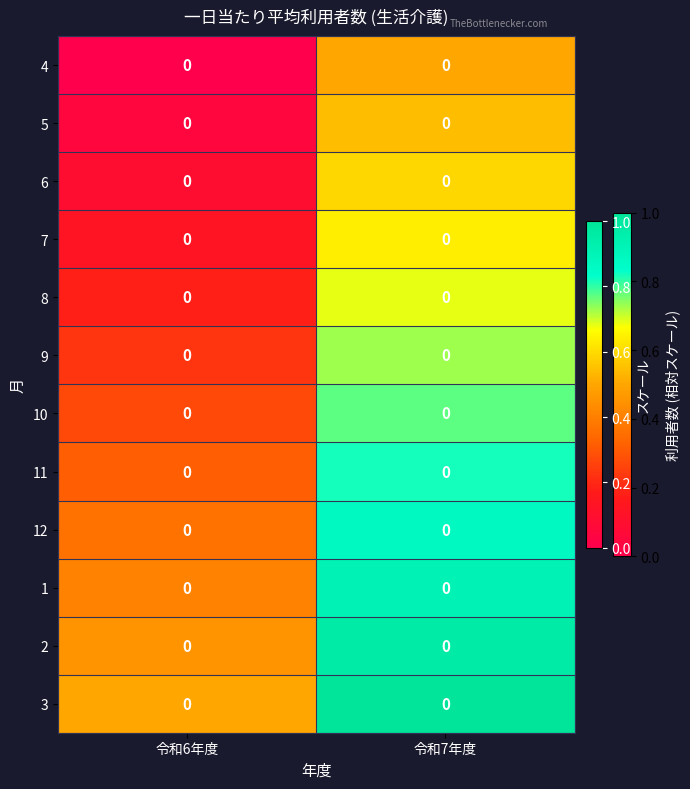

At 令和7年度, list the series in order from largest to smallest.

3, 2, 1, 12, 11, 10, 9, 8, 7, 6, 5, 4